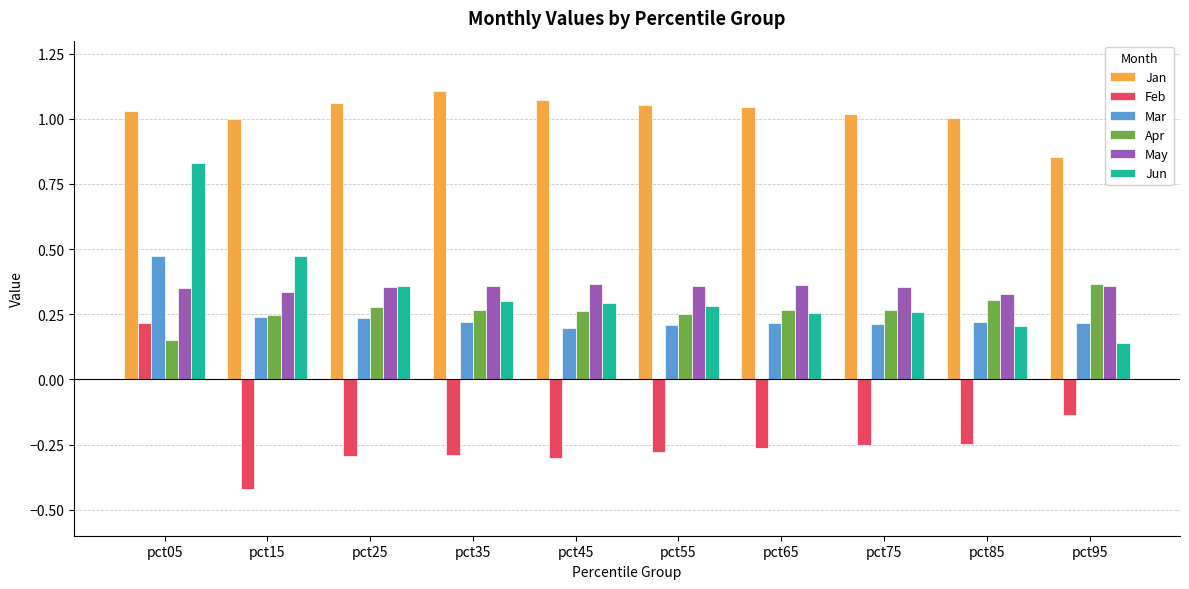

Which label corresponds to the smallest value in the chart?

pct15